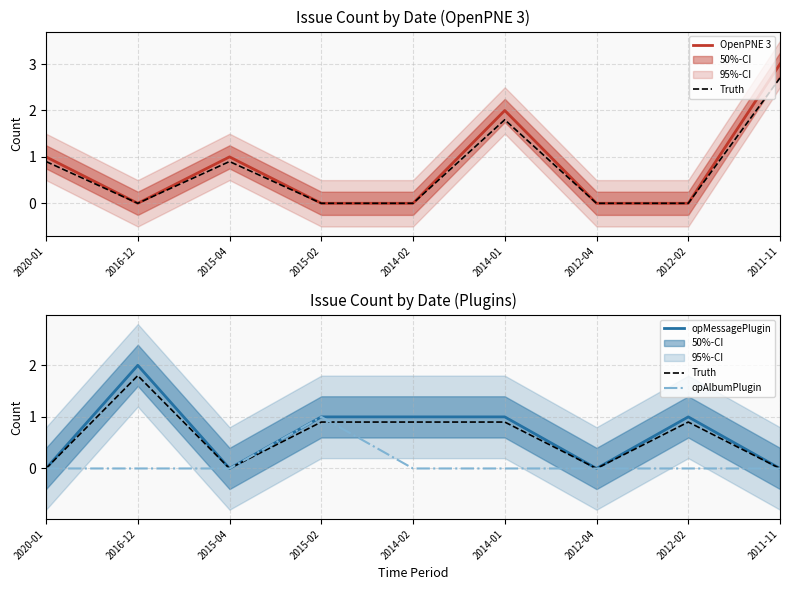

What is the total value across all series at 2011-11?

3.0